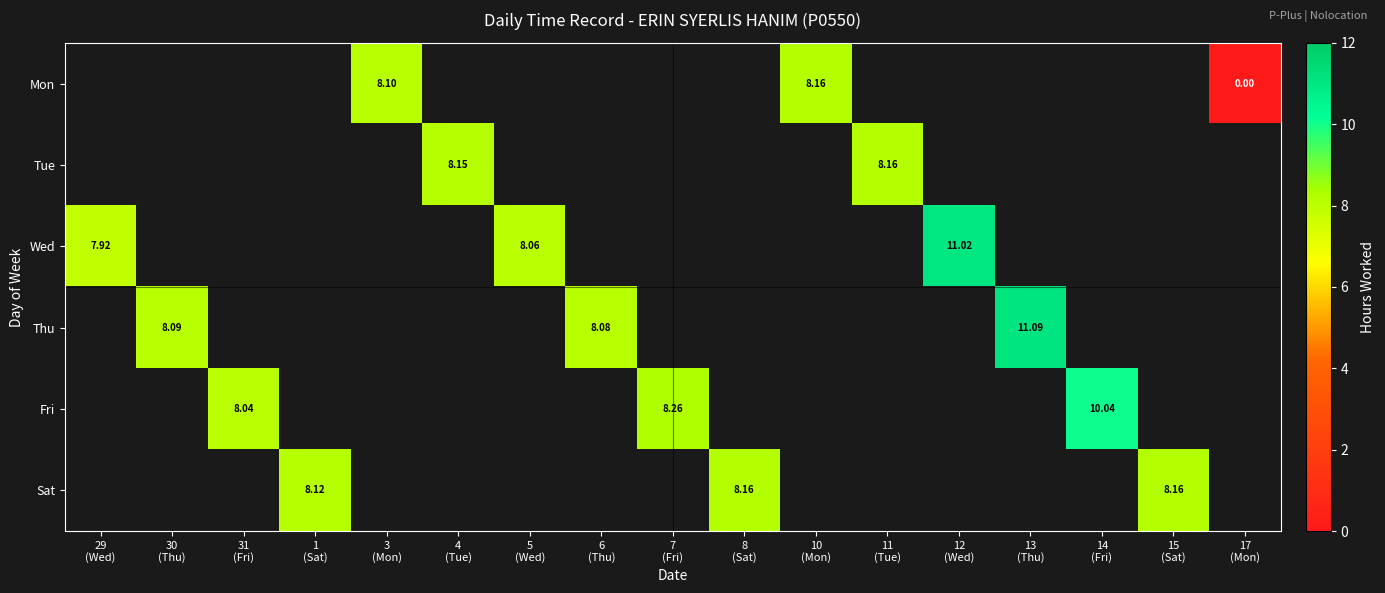

At which label does Wed reach its peak?

12 (Wed)